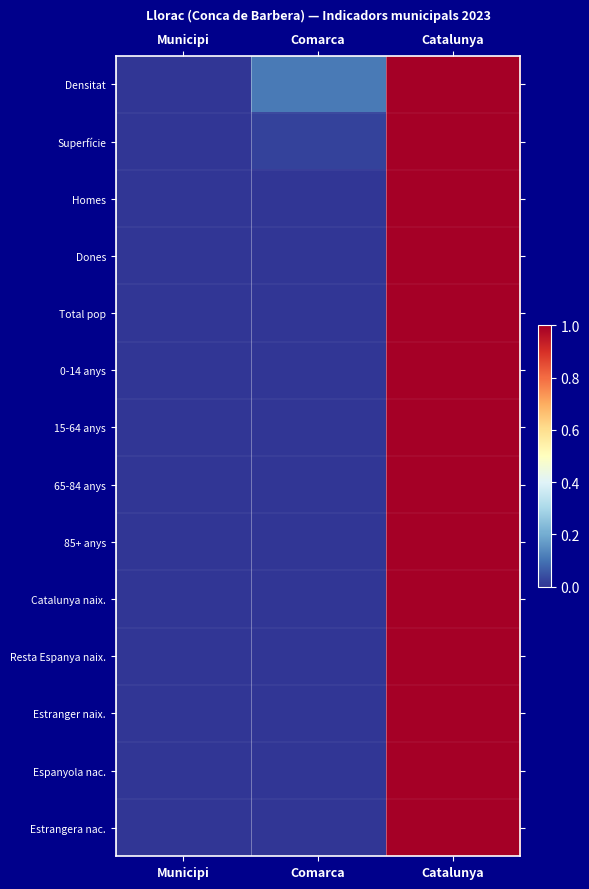

Reading left to right, transcribe all the data shown in this chart.

Densitat: Municipi=0.0	Comarca=0.1	Catalunya=1.0
Superfície: Municipi=0.0	Comarca=0.0	Catalunya=1.0
Homes: Municipi=0.0	Comarca=0.0	Catalunya=1.0
Dones: Municipi=0.0	Comarca=0.0	Catalunya=1.0
Total pop: Municipi=0.0	Comarca=0.0	Catalunya=1.0
0-14 anys: Municipi=0.0	Comarca=0.0	Catalunya=1.0
15-64 anys: Municipi=0.0	Comarca=0.0	Catalunya=1.0
65-84 anys: Municipi=0.0	Comarca=0.0	Catalunya=1.0
85+ anys: Municipi=0.0	Comarca=0.0	Catalunya=1.0
Catalunya naix.: Municipi=0.0	Comarca=0.0	Catalunya=1.0
Resta Espanya naix.: Municipi=0.0	Comarca=0.0	Catalunya=1.0
Estranger naix.: Municipi=0.0	Comarca=0.0	Catalunya=1.0
Espanyola nac.: Municipi=0.0	Comarca=0.0	Catalunya=1.0
Estrangera nac.: Municipi=0.0	Comarca=0.0	Catalunya=1.0